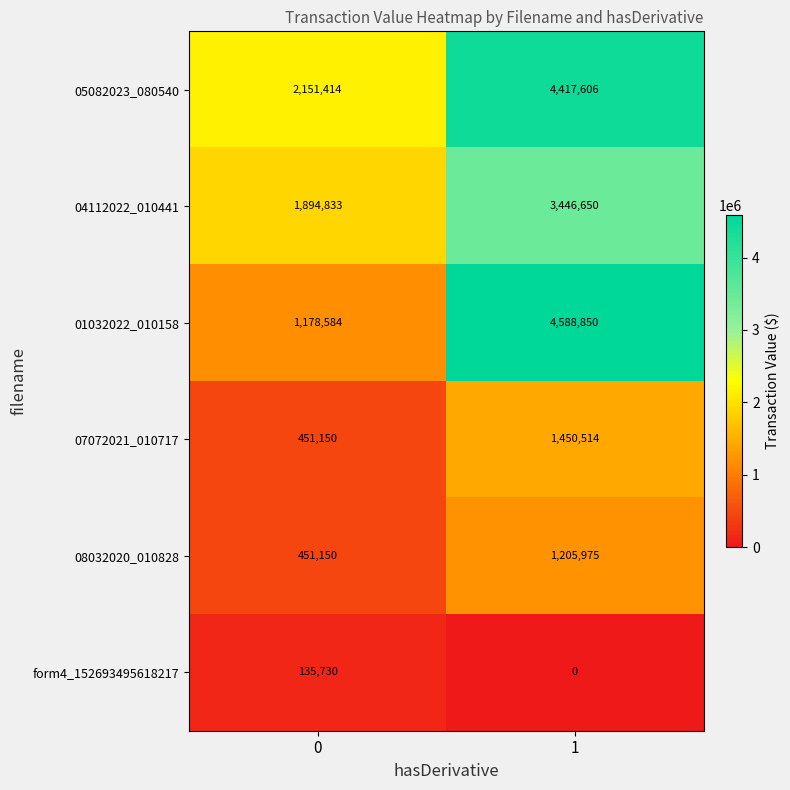

Reading left to right, what are all the values shown in this chart?

05082023_080540: 2151414	4417606
04112022_010441: 1894833	3446650
01032022_010158: 1178584	4588850
07072021_010717: 451150	1450514
08032020_010828: 451150	1205975
form4_152693495618217: 135730	0